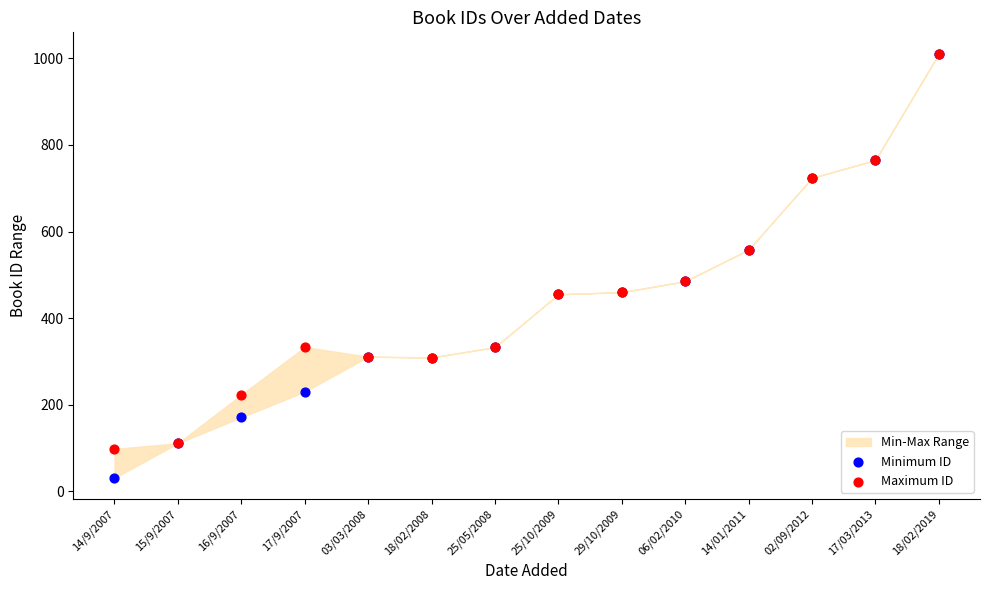

Which series reaches the maximum Y coordinate?

Maximum ID